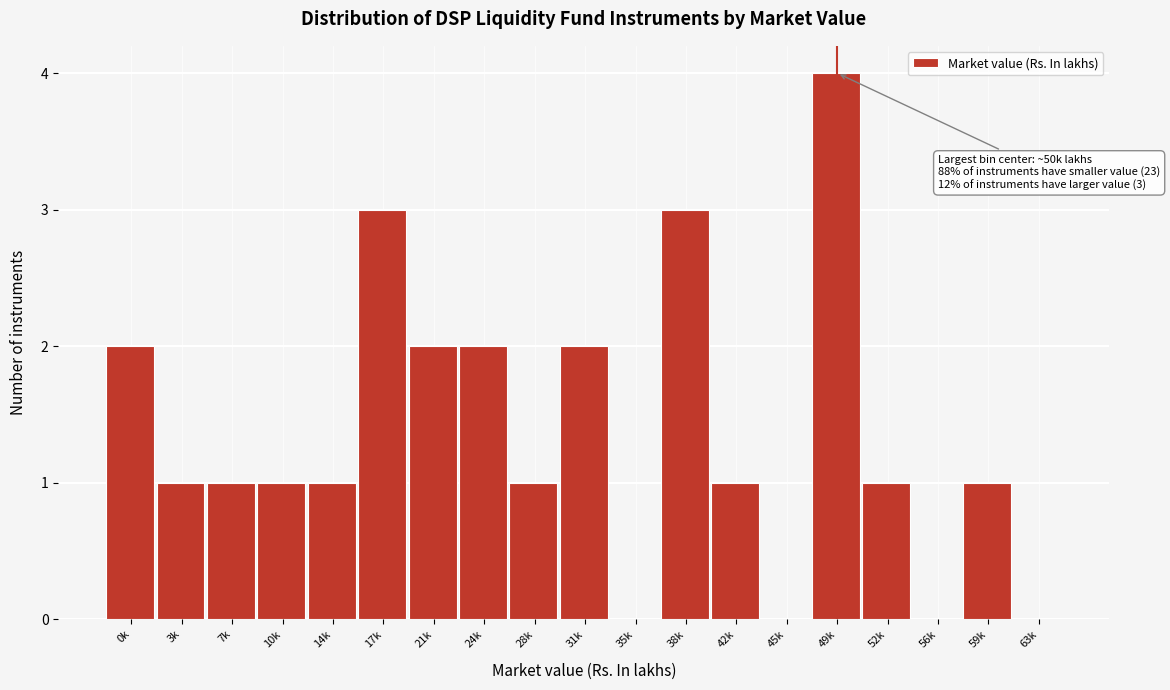

Reading left to right, transcribe all the data shown in this chart.

0k=2	3k=1	7k=1	10k=1	14k=1	17k=3	21k=2	24k=2	28k=1	31k=2	35k=0	38k=3	42k=1	45k=0	49k=4	52k=1	56k=0	59k=1	63k=0